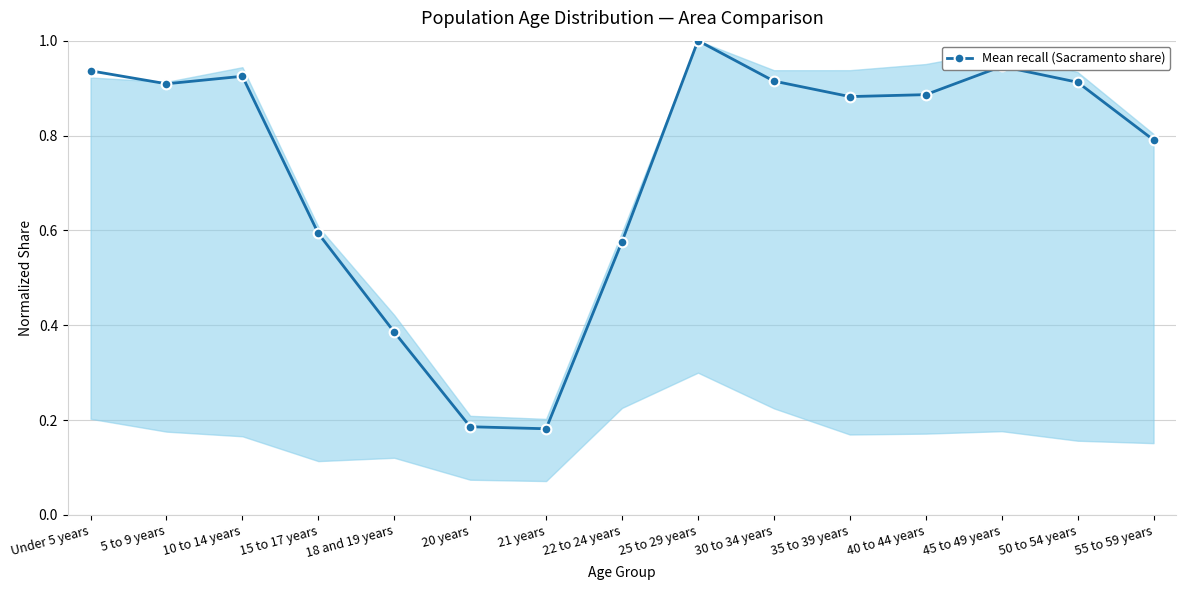

At which category does the chart reach its peak across all series?

25 to 29 years